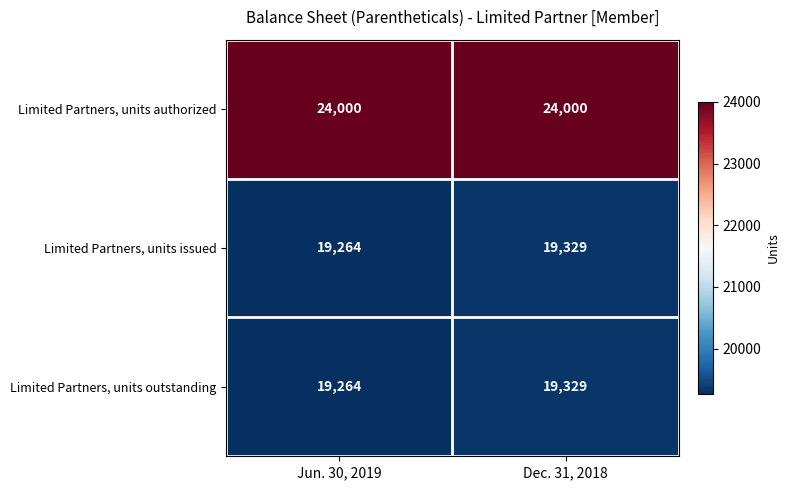

At which label does Limited Partners, units outstanding reach its minimum?

Jun. 30, 2019